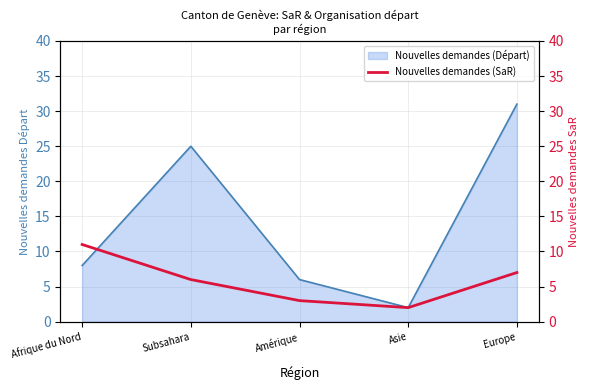

What is the label of the 3rd point from the left?

Amérique